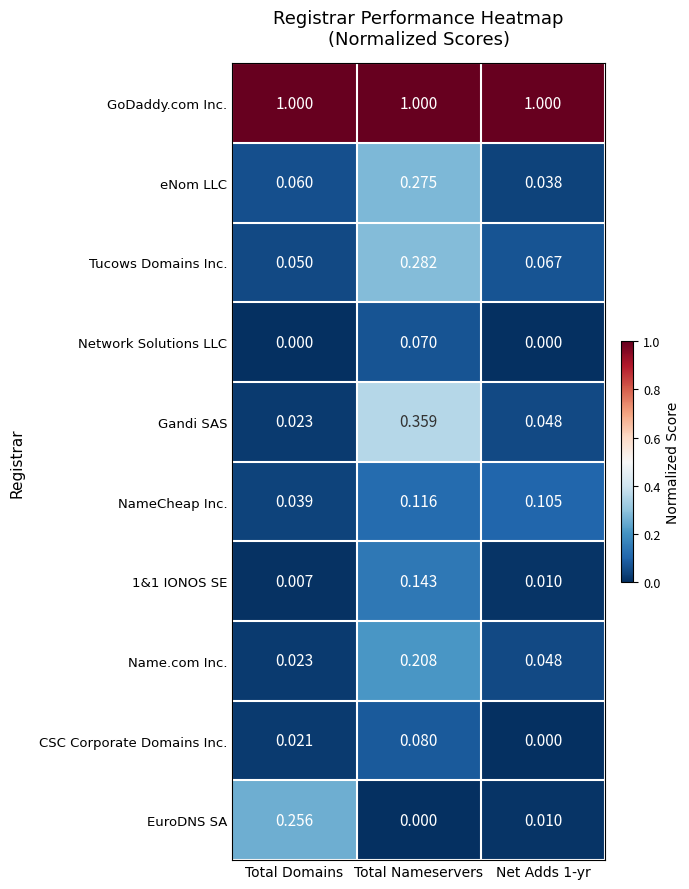

How many categories are shown in the chart?

3